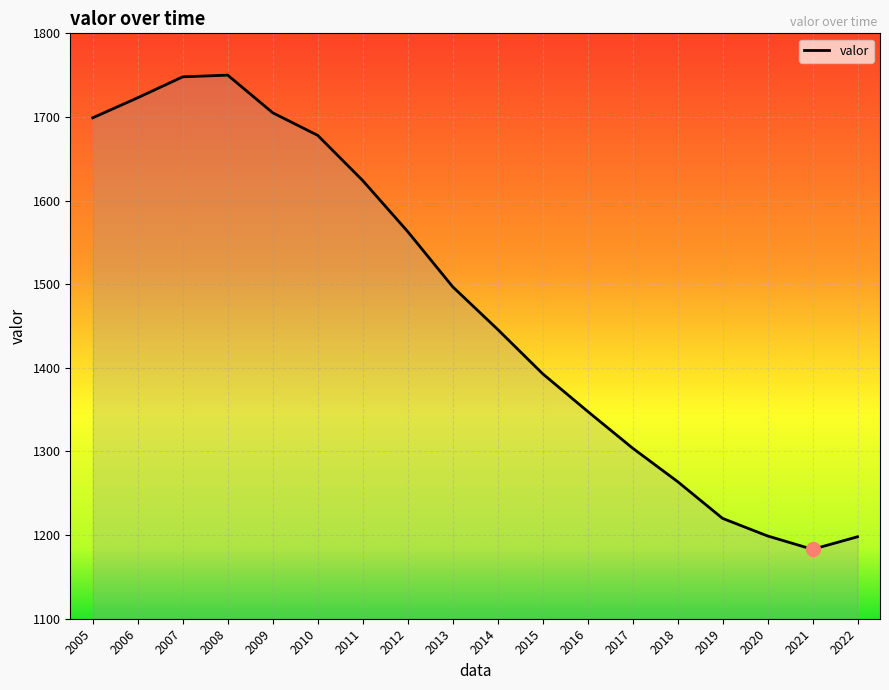

What is the maximum value shown in the chart?

1750